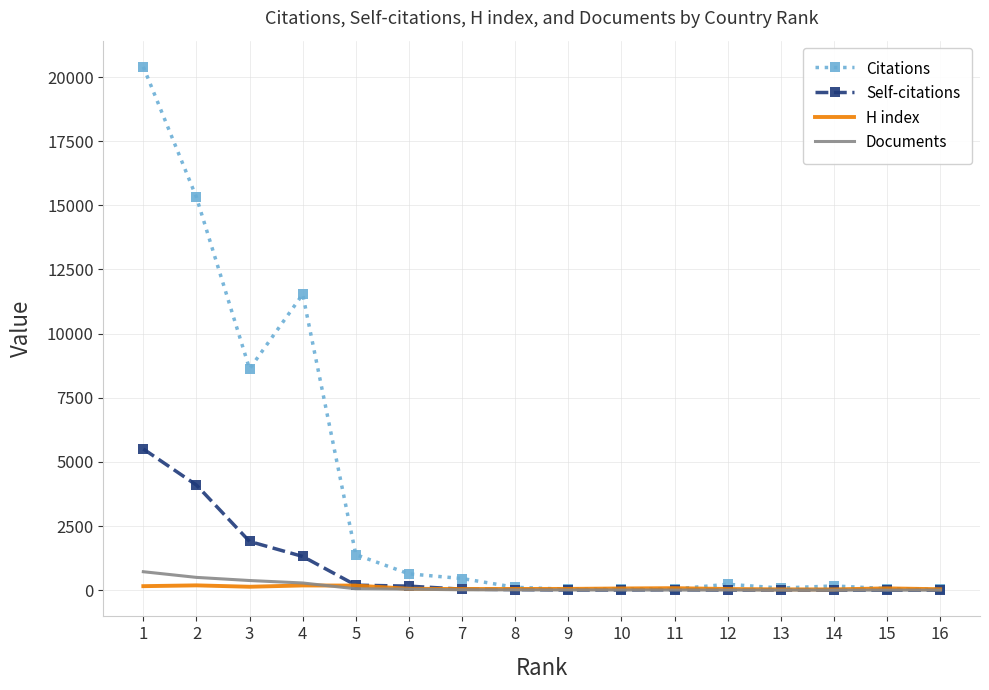

Rank the series by their maximum value, from lowest to highest.

H index, Documents, Self-citations, Citations